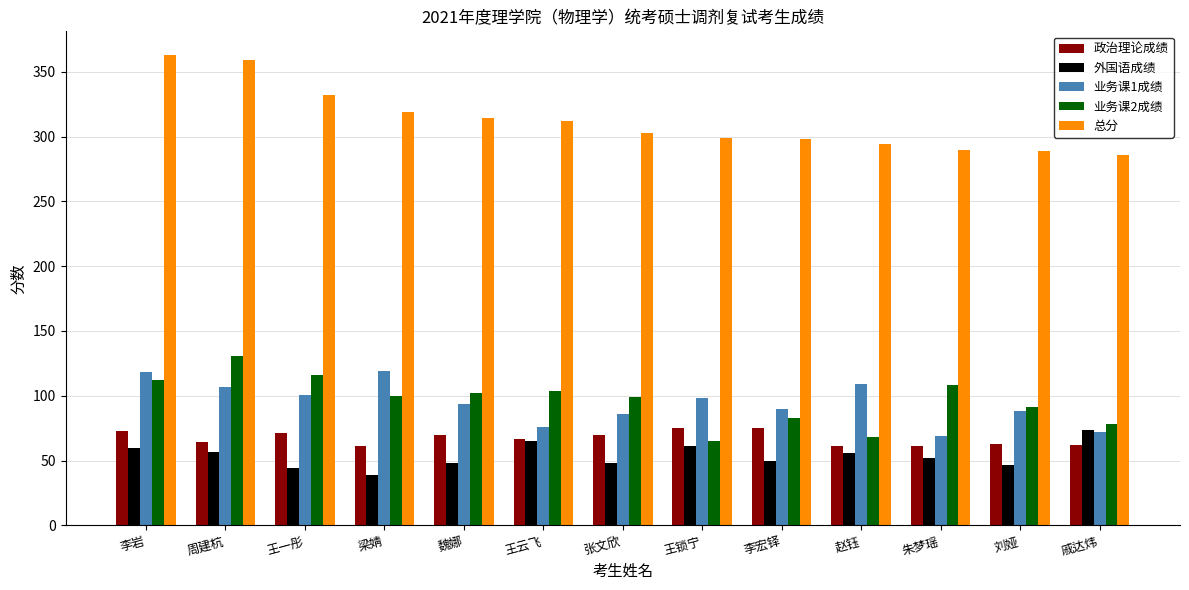

Is it true that 政治理论成绩 equals 71 at 王一彤?

True